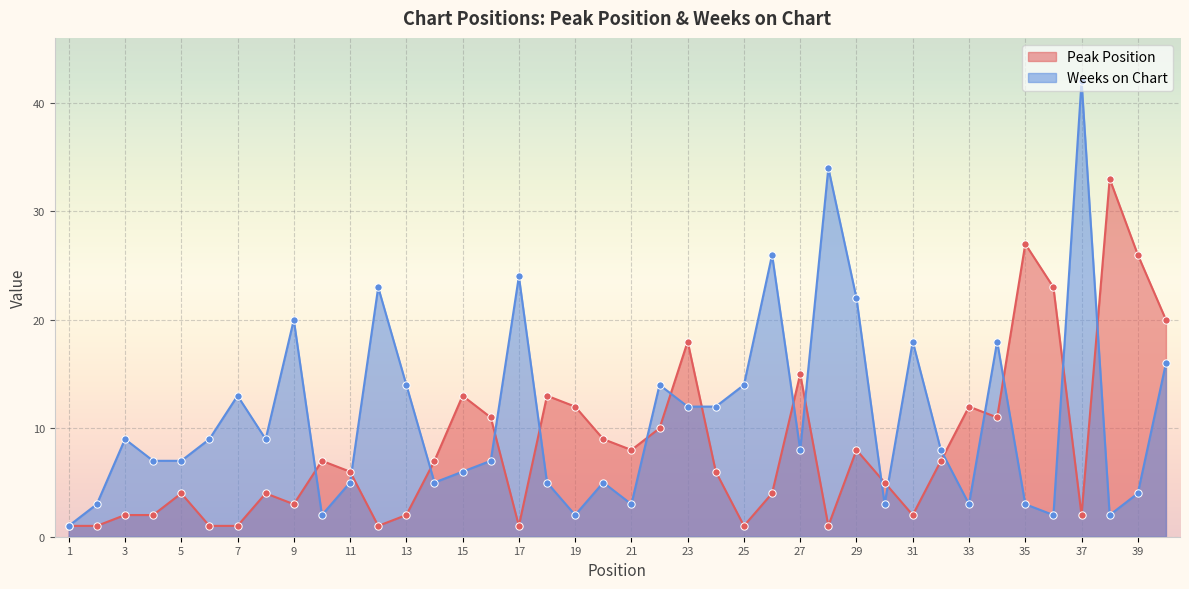

At which category is the sum across all series the highest?

37